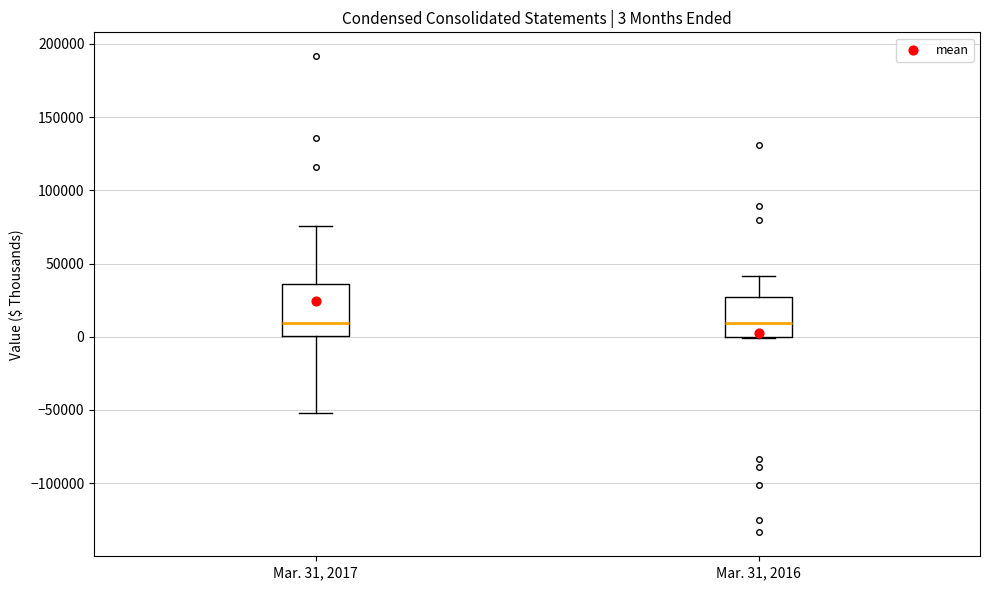

Comparing the boxes themselves (not the whiskers), which one is the tallest?

Mar. 31, 2017